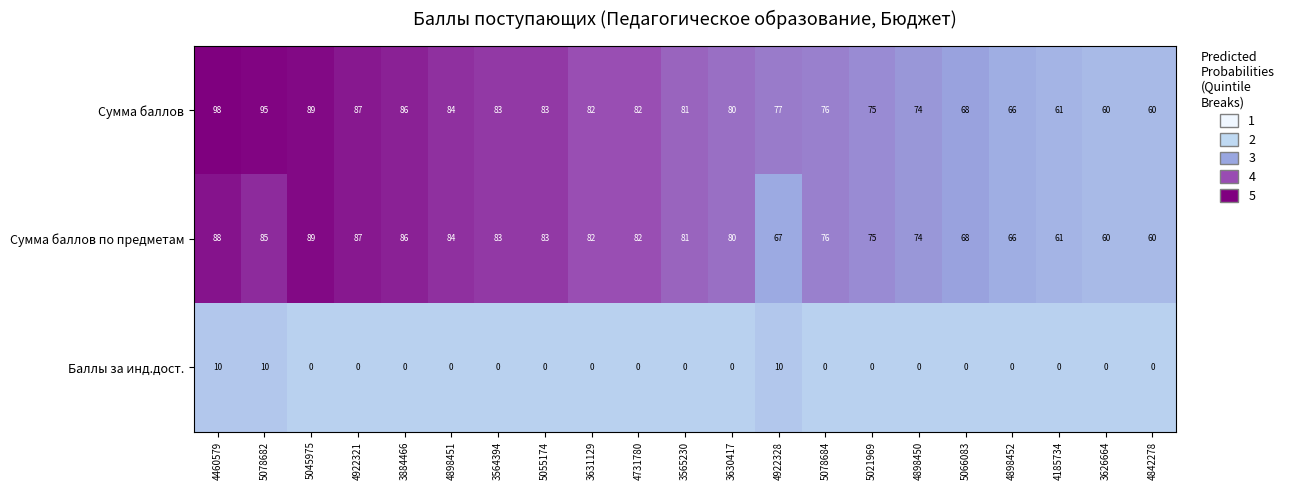

Rank the series by their maximum value, from lowest to highest.

Баллы за инд.дост., Сумма баллов по предметам, Сумма баллов